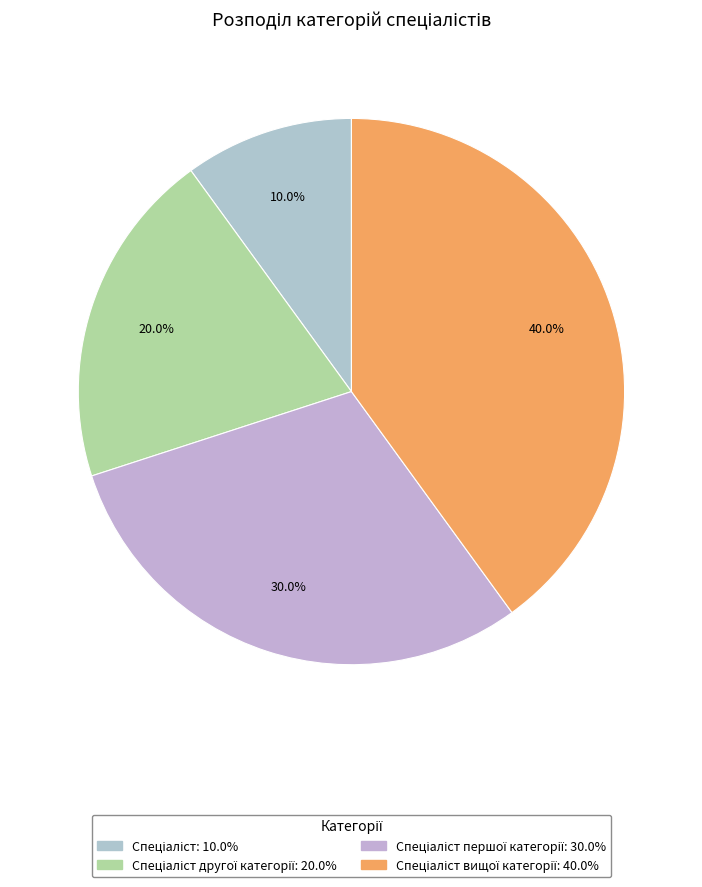

To the nearest percent, what is the difference between the largest and smallest slice percentages?

30%